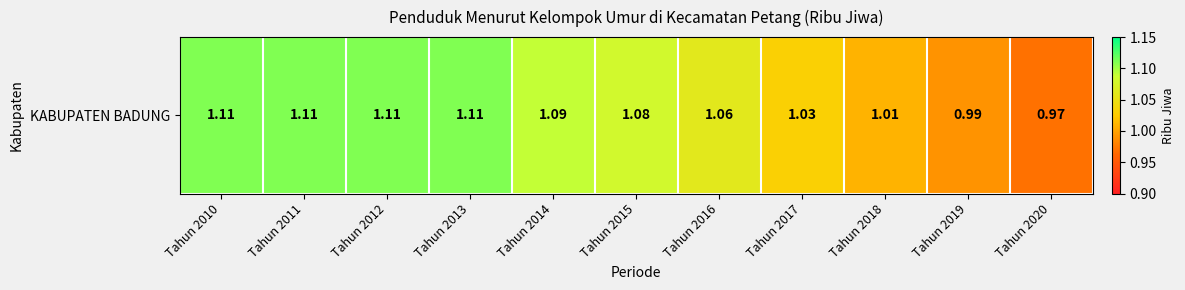

What is the ratio of the value at Tahun 2018 to the value at Tahun 2013?

0.9